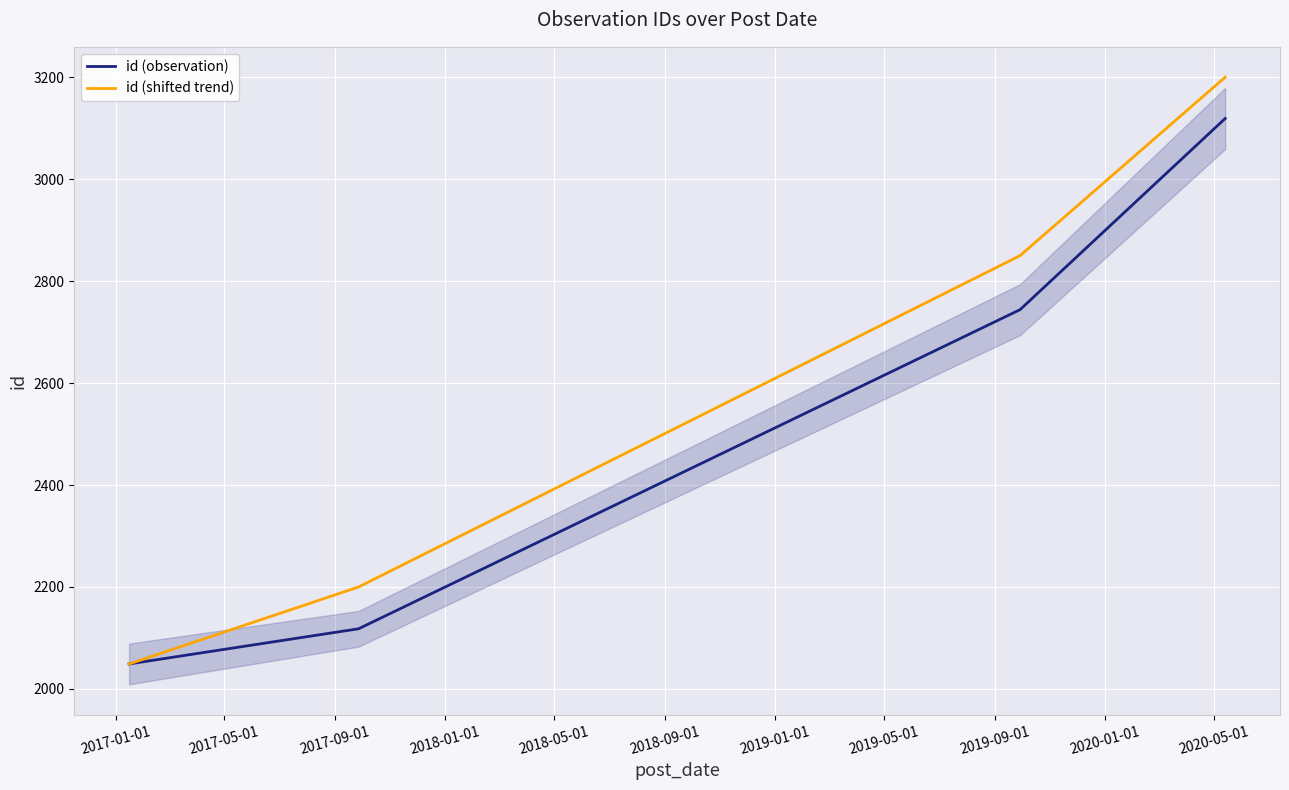

How many data points does each series have?

4